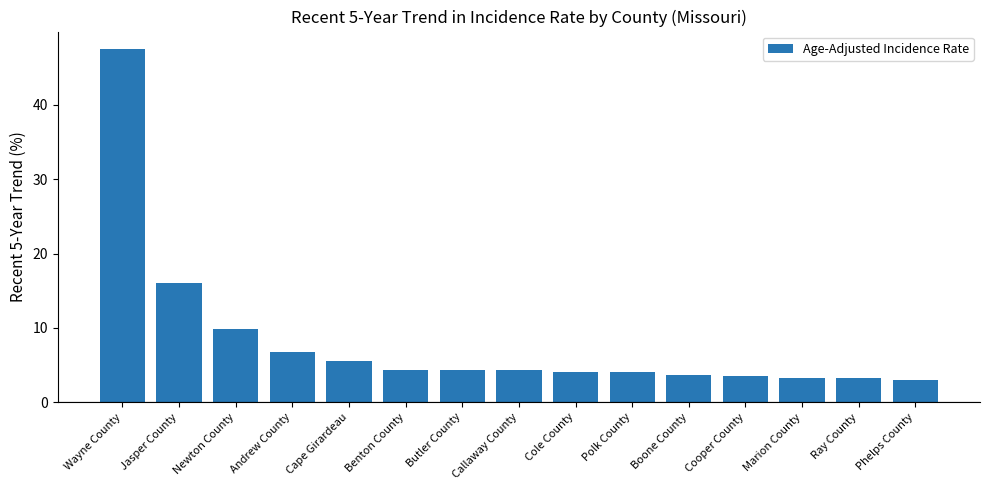

What is the sum of all values?

123.6